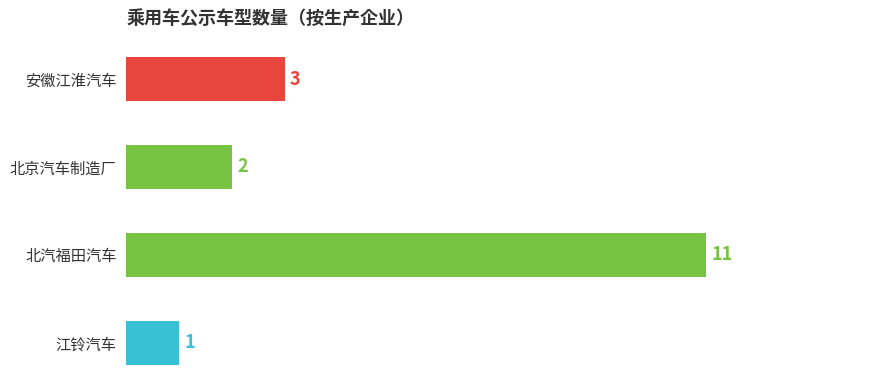

How many values are between 2 and 11?

3